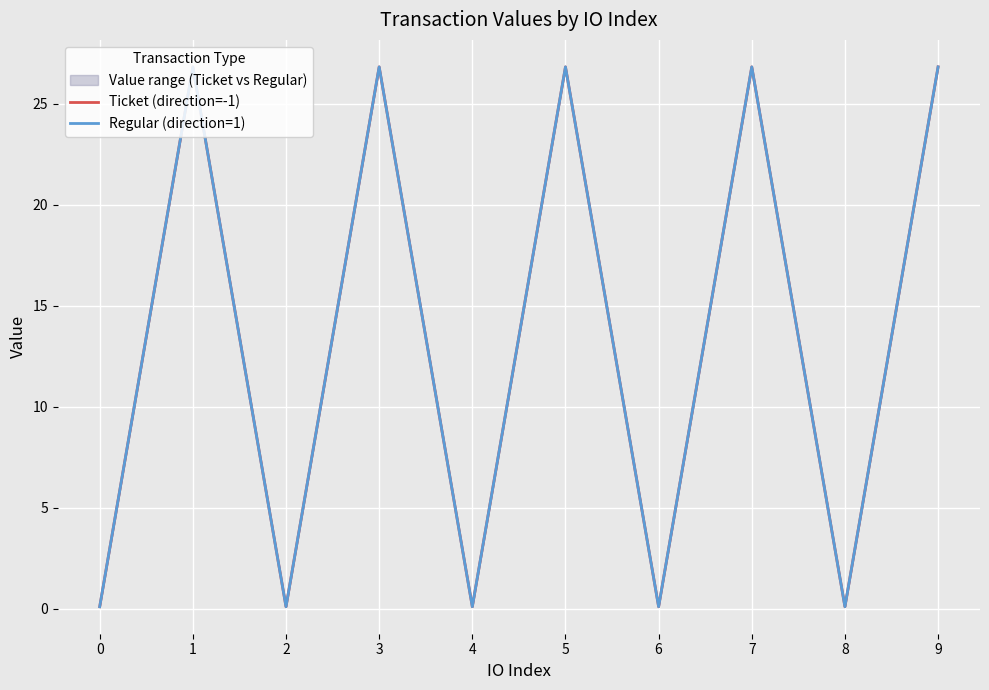

True or false: Regular (direction=1) has more than 2 points higher than both neighbors.

True